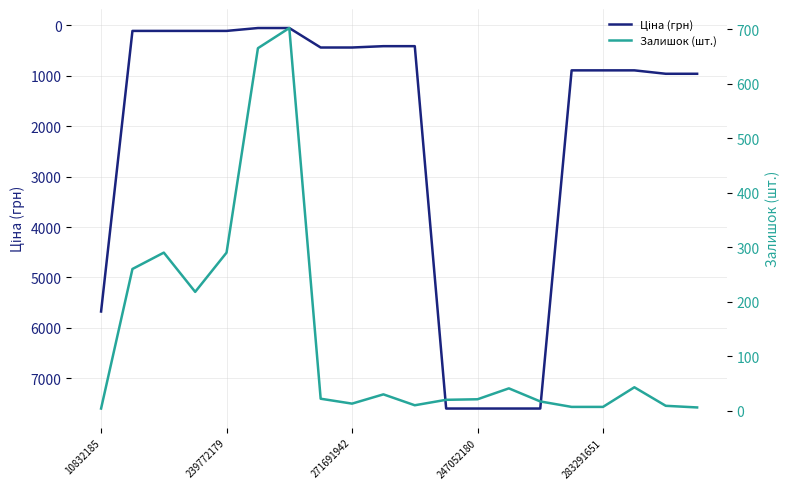

How many interior local valleys does the Залишок (шт.) series have?

3